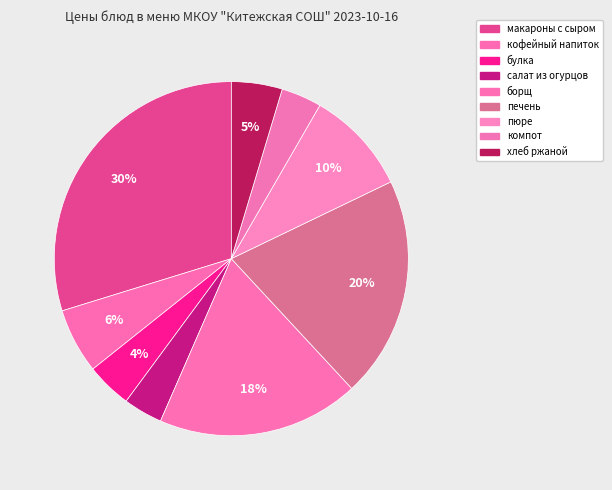

Count the number of slices in the pie.

9